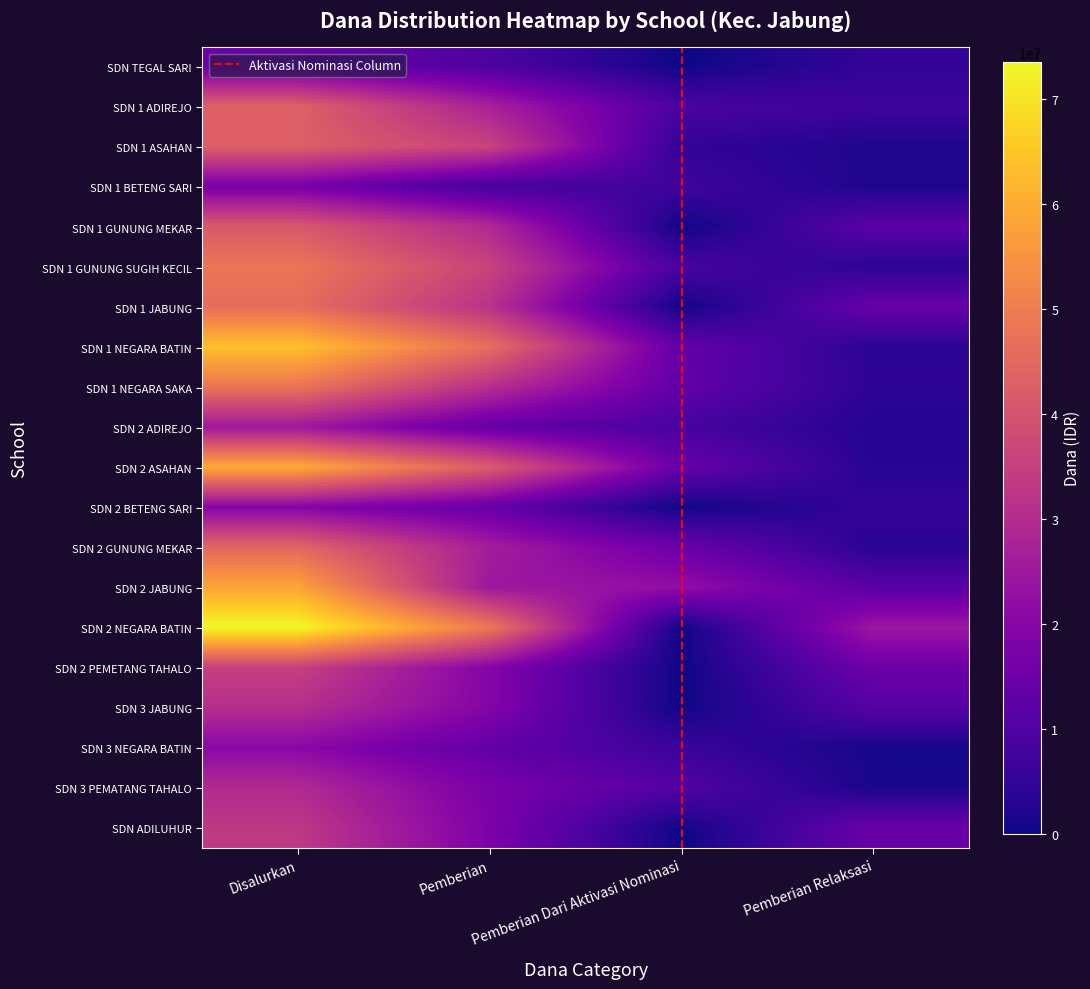

What is the total value across all series at Pemberian Relaksasi?

148500000